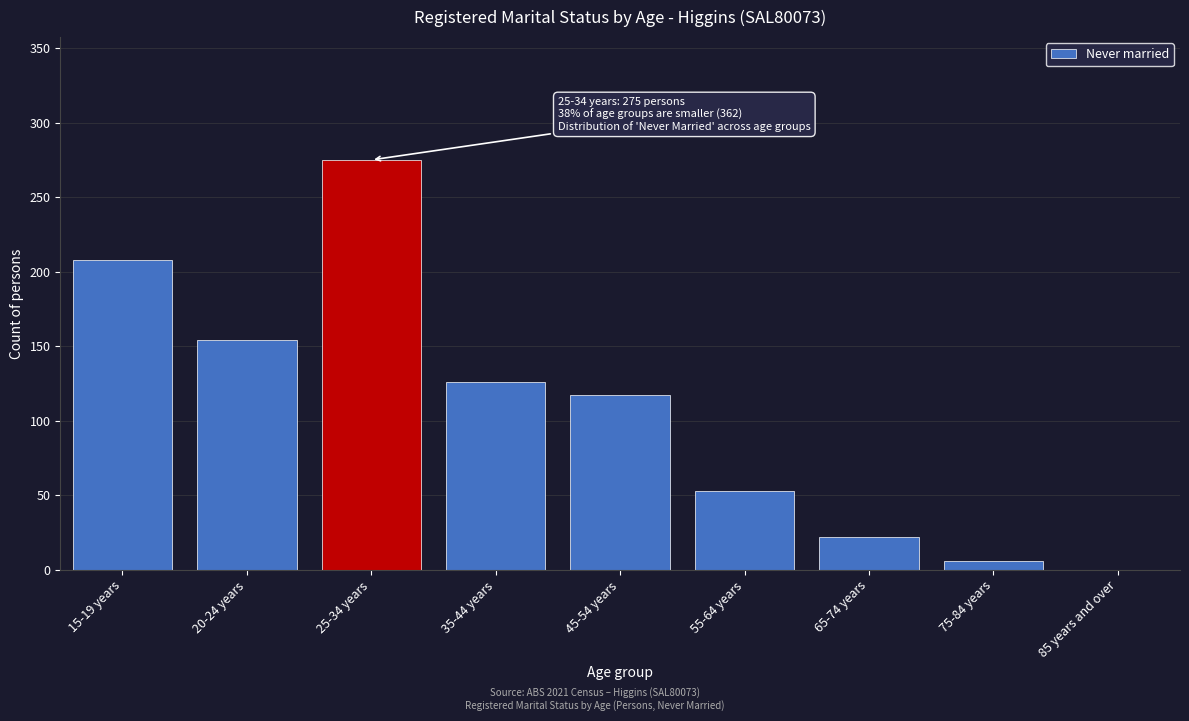

Reading left to right, list all the values displayed in this chart.

15-19 years=208	20-24 years=154	25-34 years=275	35-44 years=126	45-54 years=117	55-64 years=53	65-74 years=22	75-84 years=6	85 years and over=0